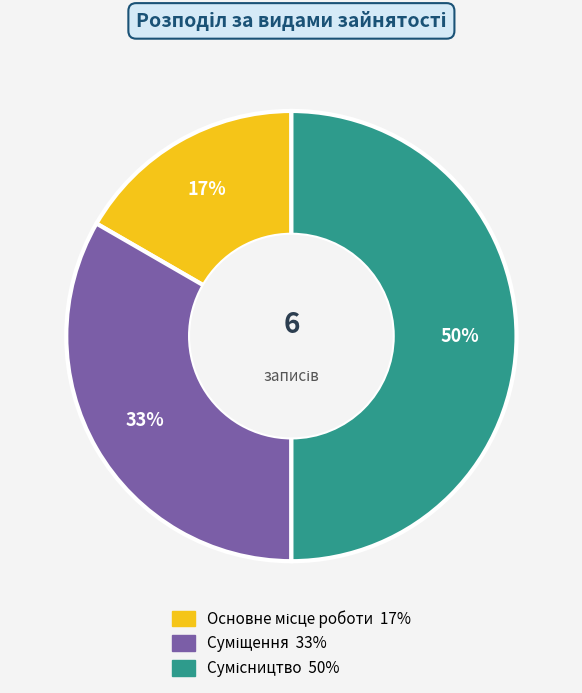

What is the change in value from Основне місце роботи to Суміщення?

+1